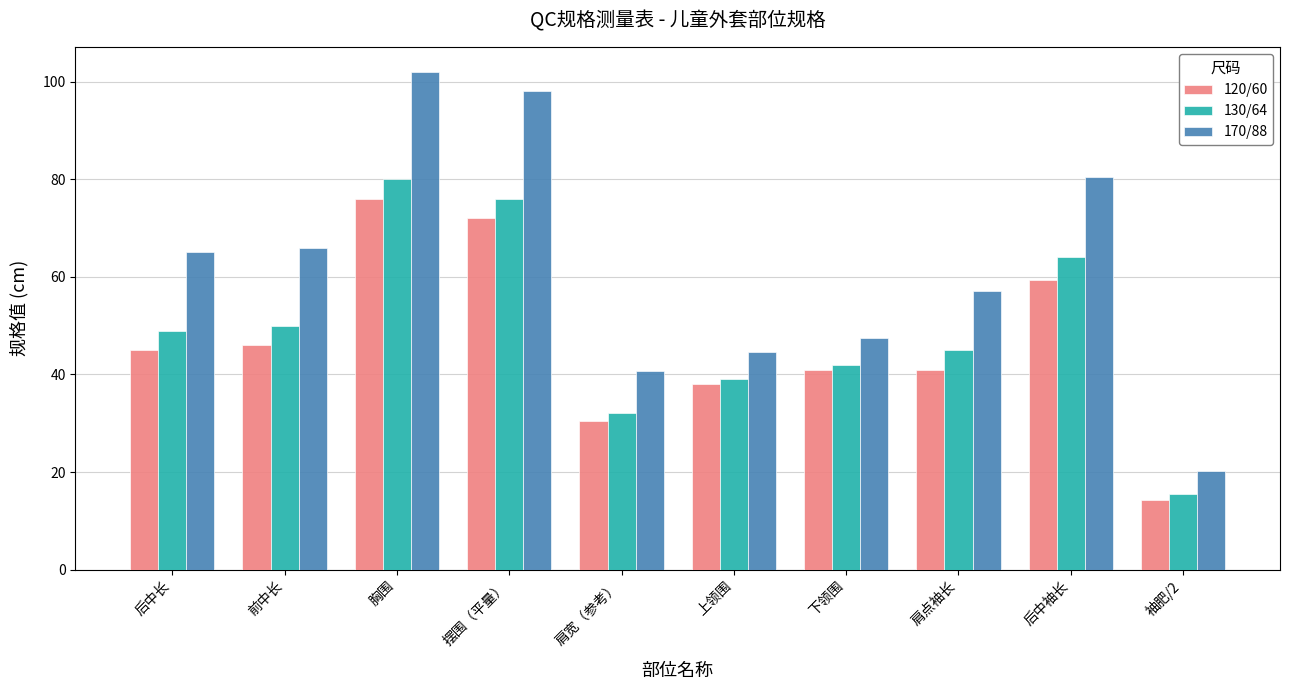

What is the difference between the 120/60 values at 肩宽（参考） and 前中长?

15.5